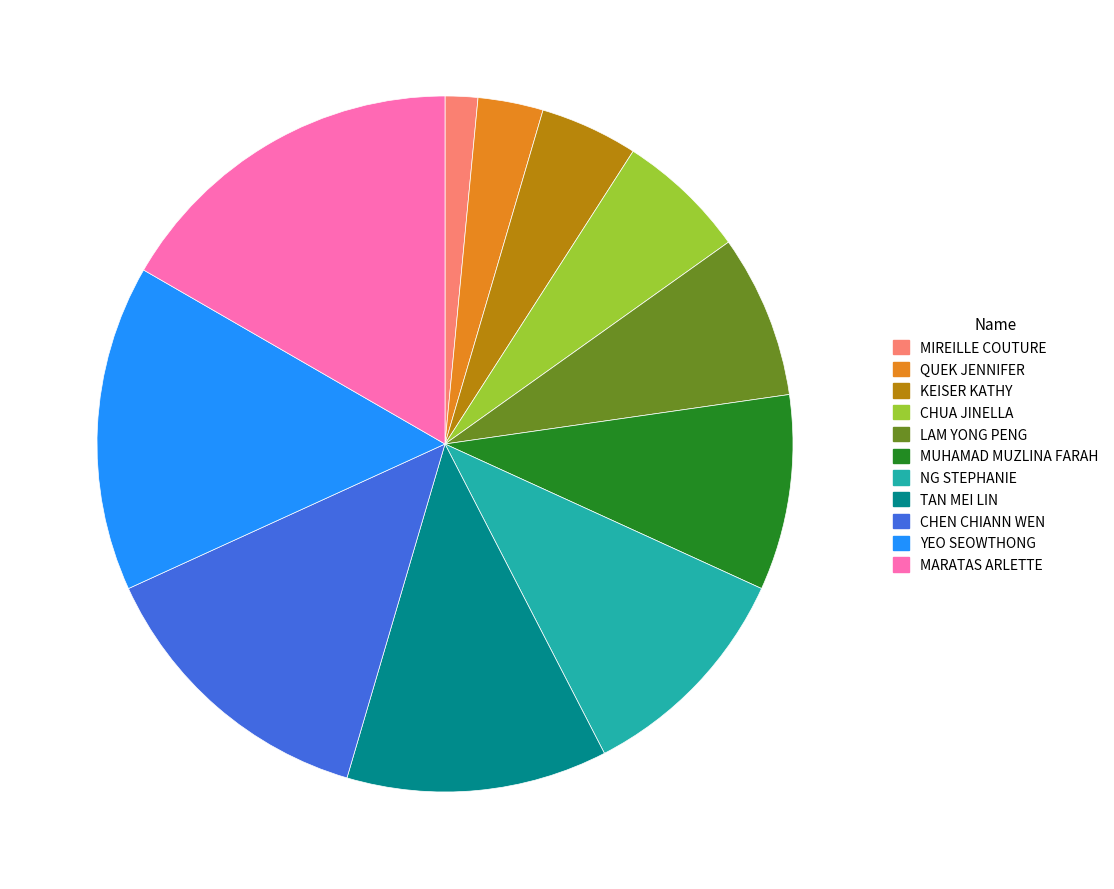

How many segments does this pie chart have?

11